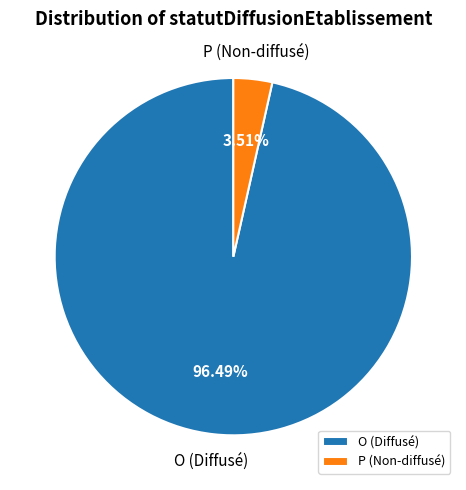

Which slice is the smallest?

P (Non-diffusé)